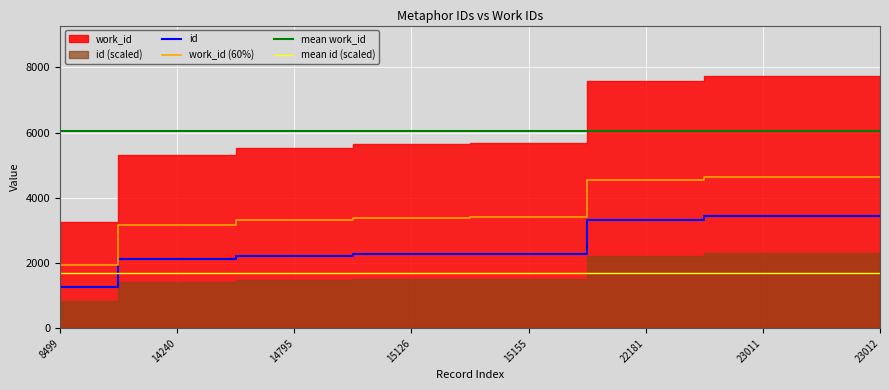

True or false: mean id (scaled) and mean work_id cross at least once.

False